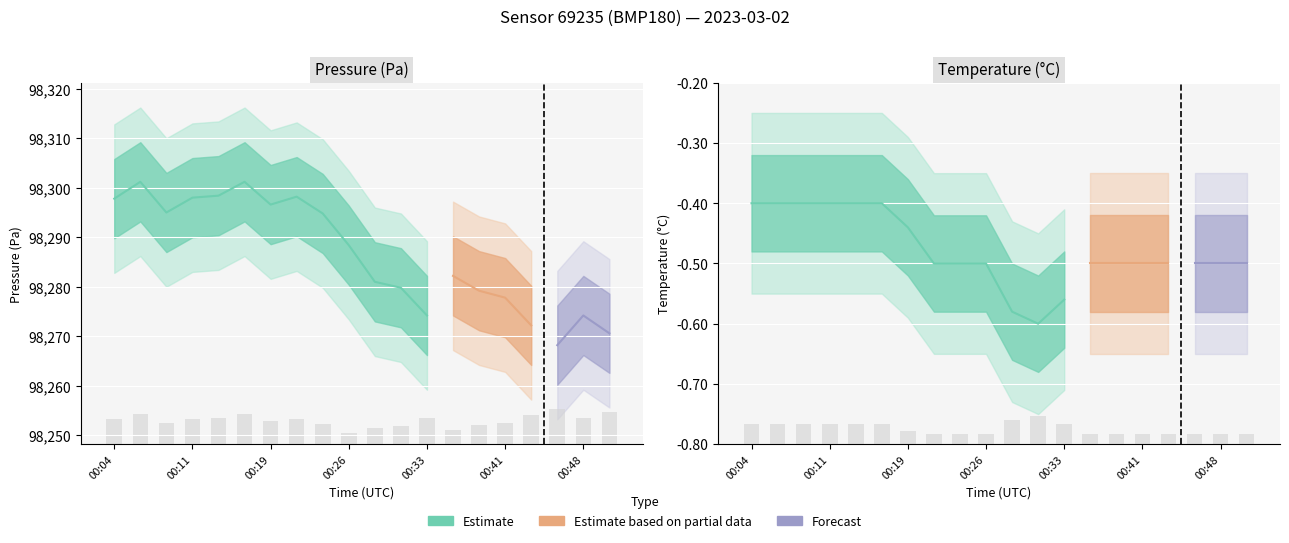

Are the bars horizontal?

No